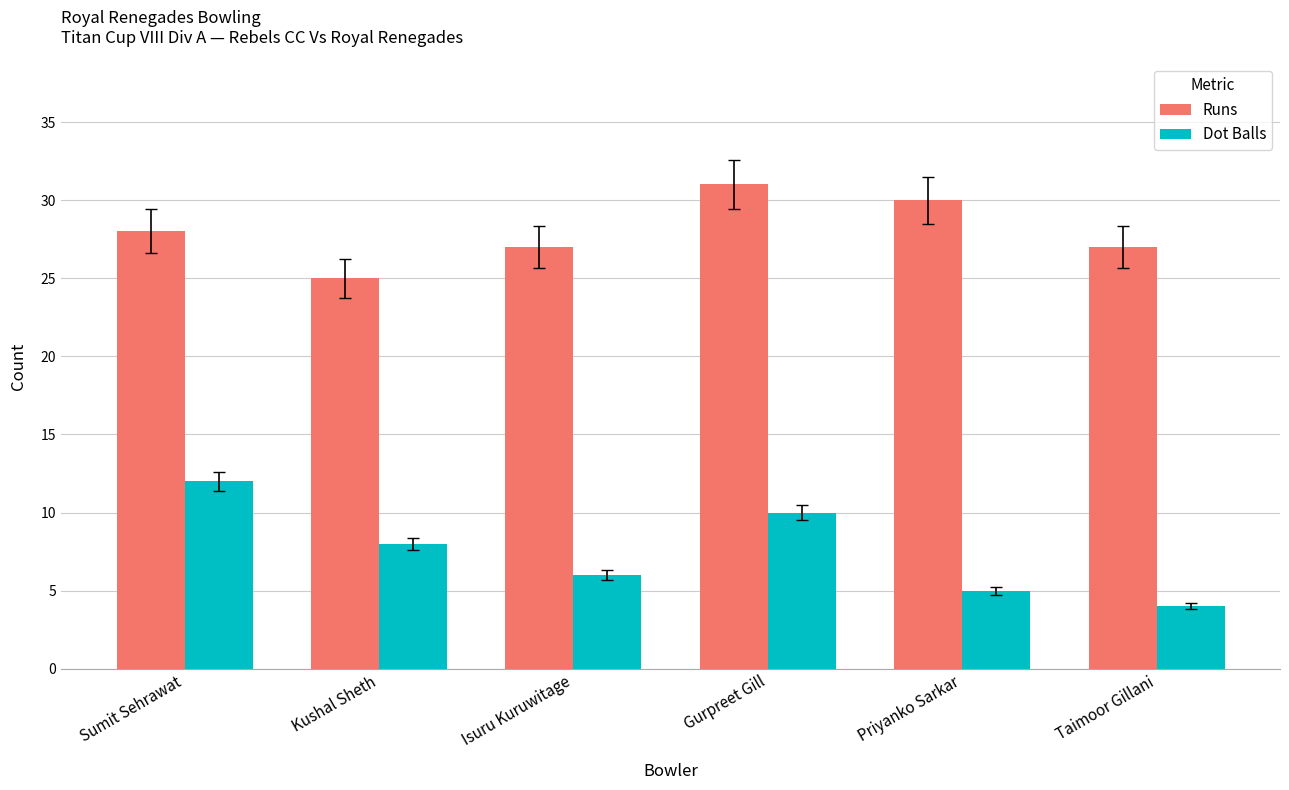

Where does the Dot Balls series first go above 8?

Sumit Sehrawat